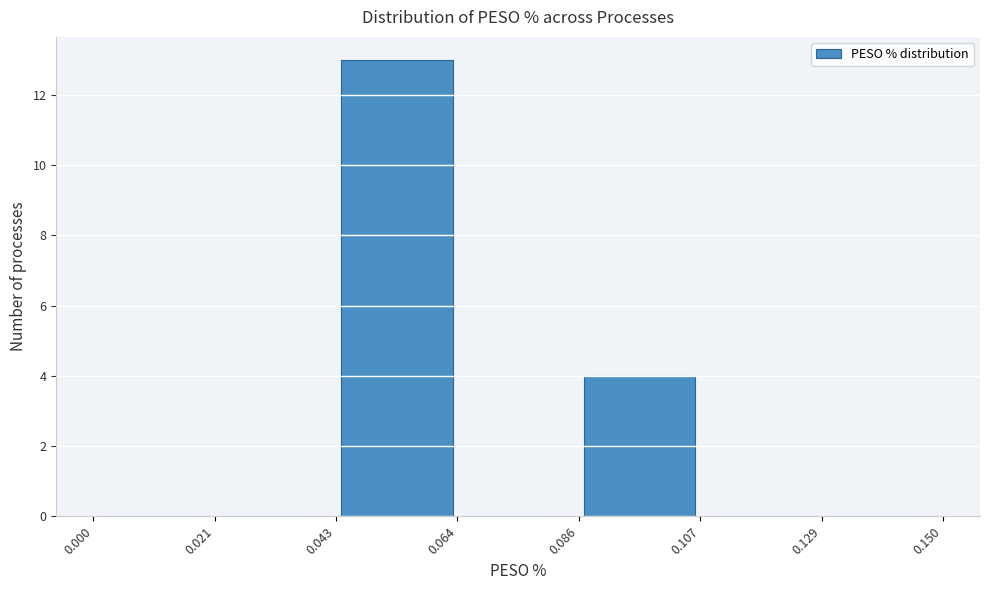

What is the height of the bar covering 0.043 to 0.064 on the x-axis? The values are not printed on the chart, so give them approximately, as read against the axis.

13